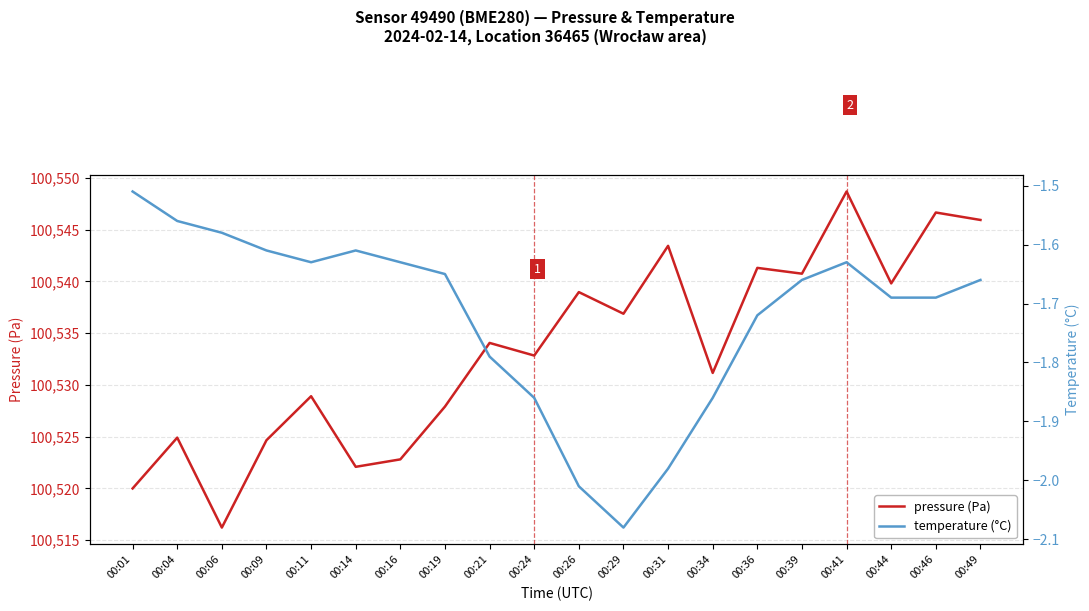

At which category does temperature (°C) reach its first local valley?

00:11